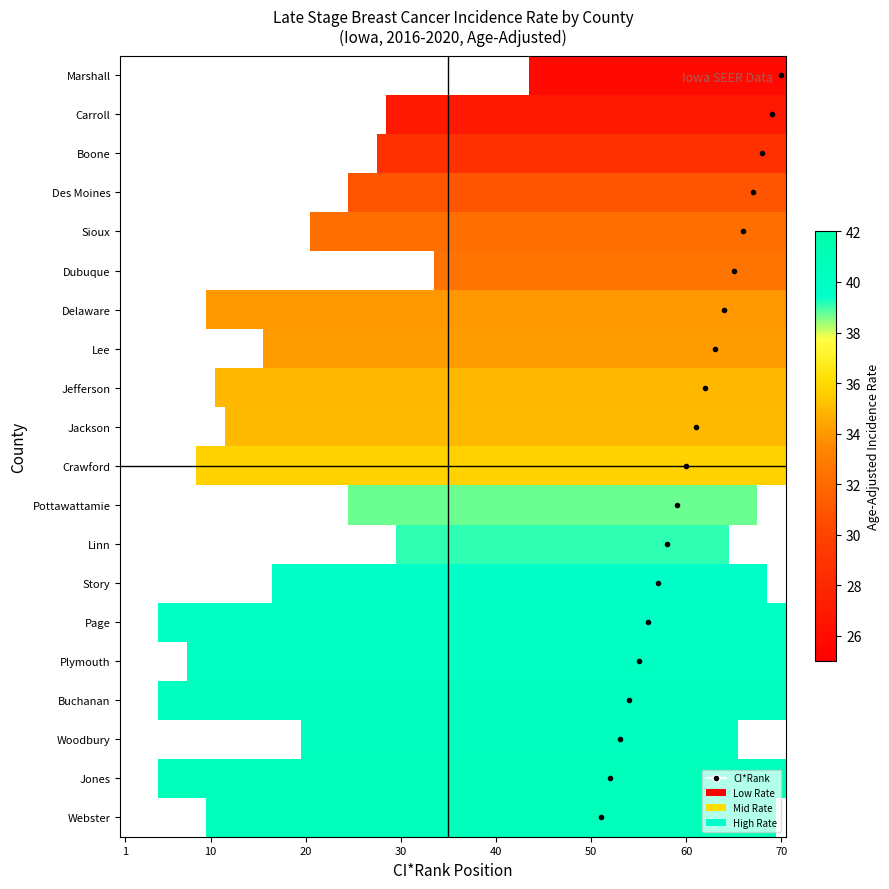

What is the minimum value shown in the chart?

5.0